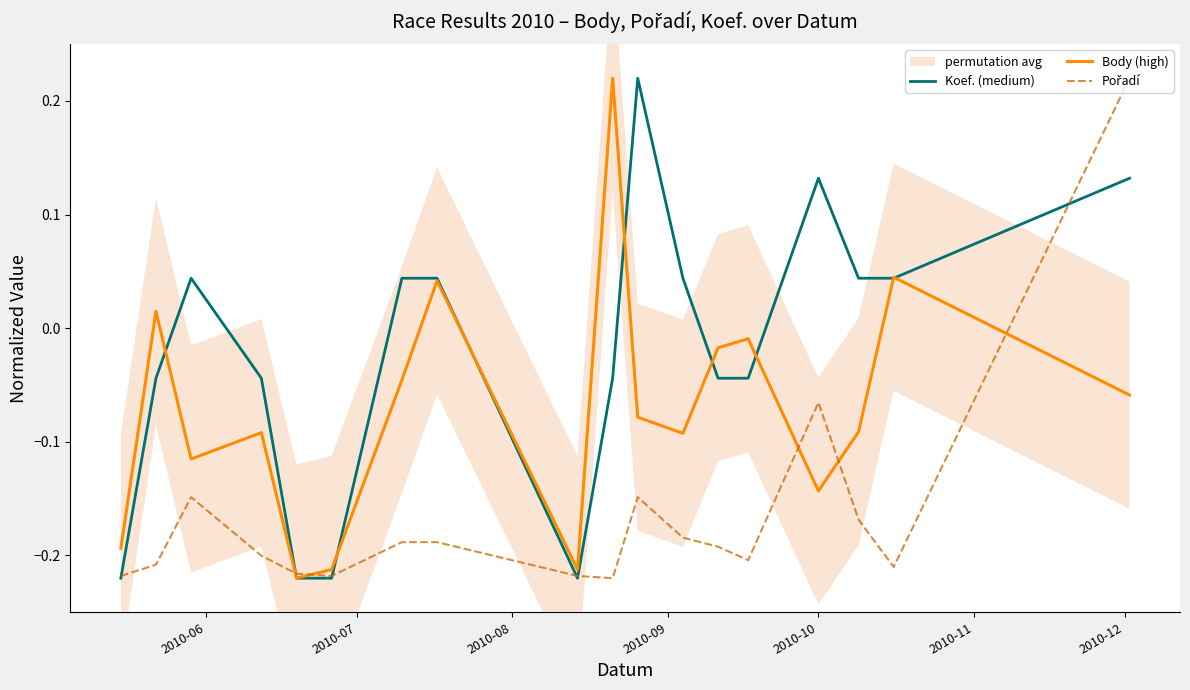

What is the label of the 3rd point from the left?

2010-08